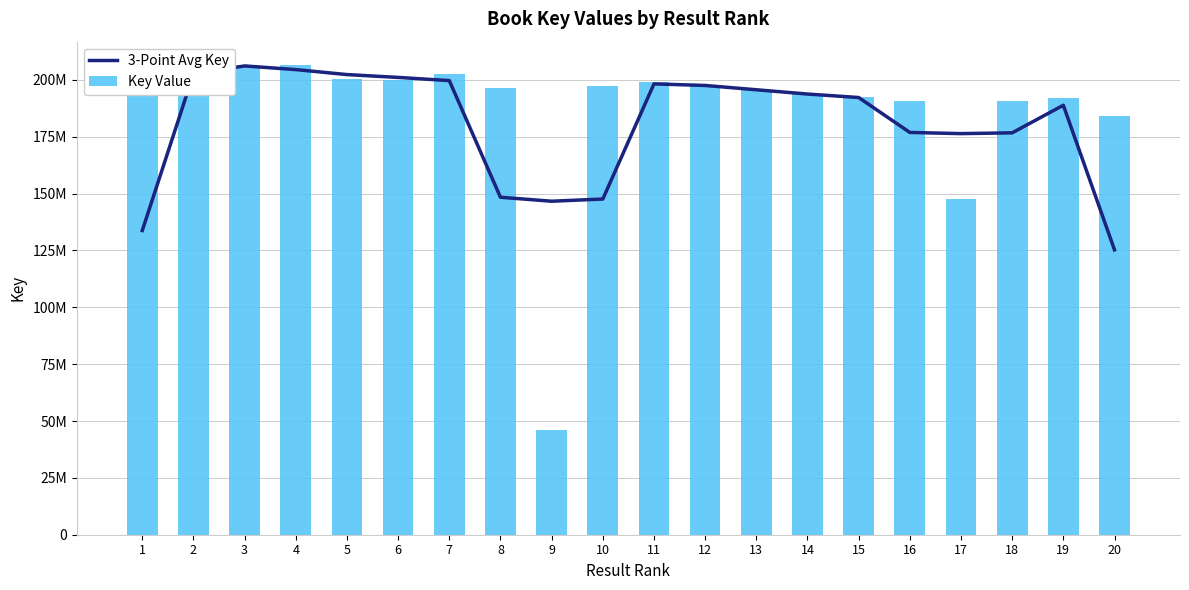

What is the value of the Key Value bar at the 12th from the left?

197928968.0